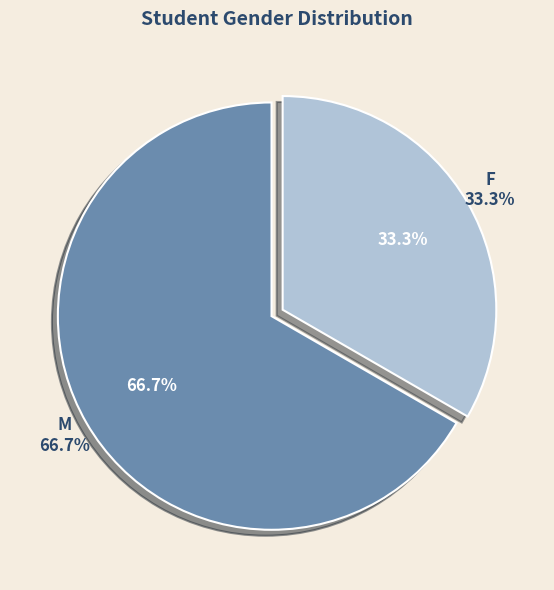

Combined, what portion of the pie is M and F?

100.0%